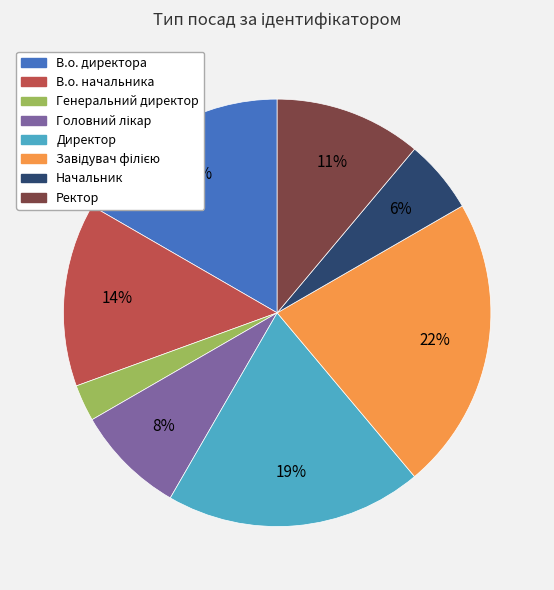

To the nearest percent, what is the average slice percentage?

12%